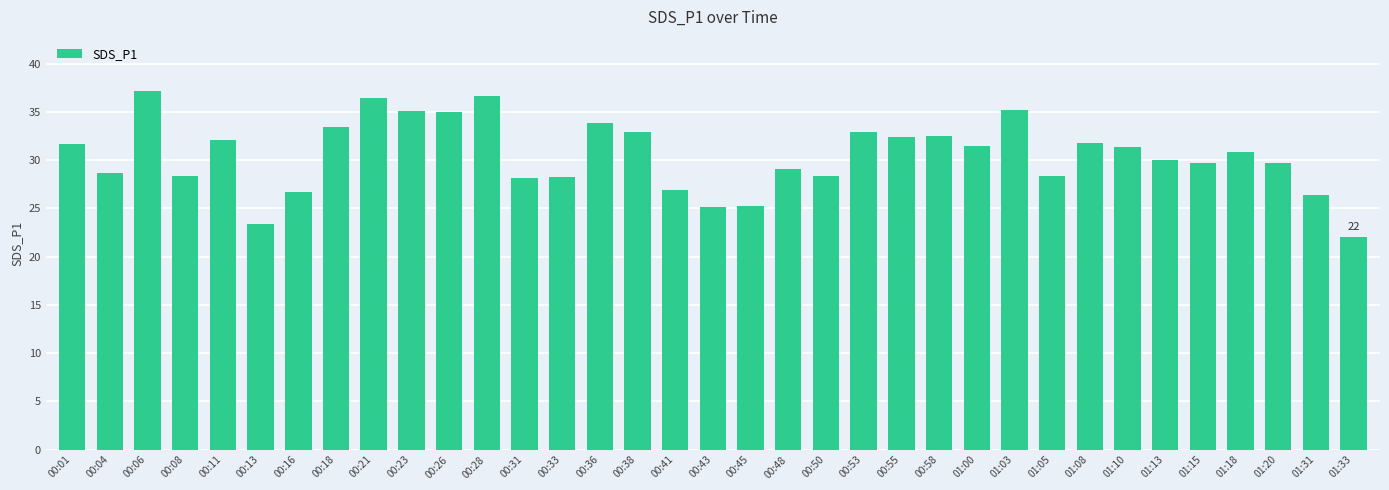

What is the sum of the values at 01:18 and 00:06?

68.1